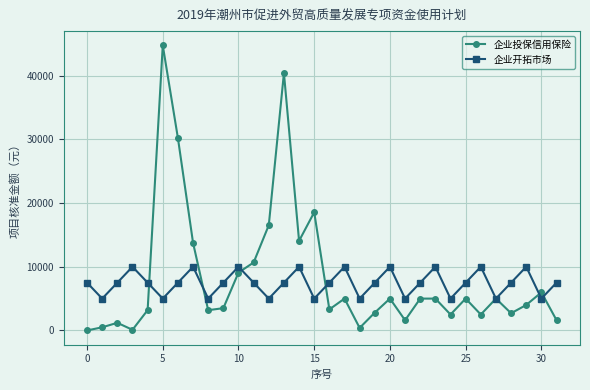

How many interior local peaks does the 企业开拓市场 series have?

9